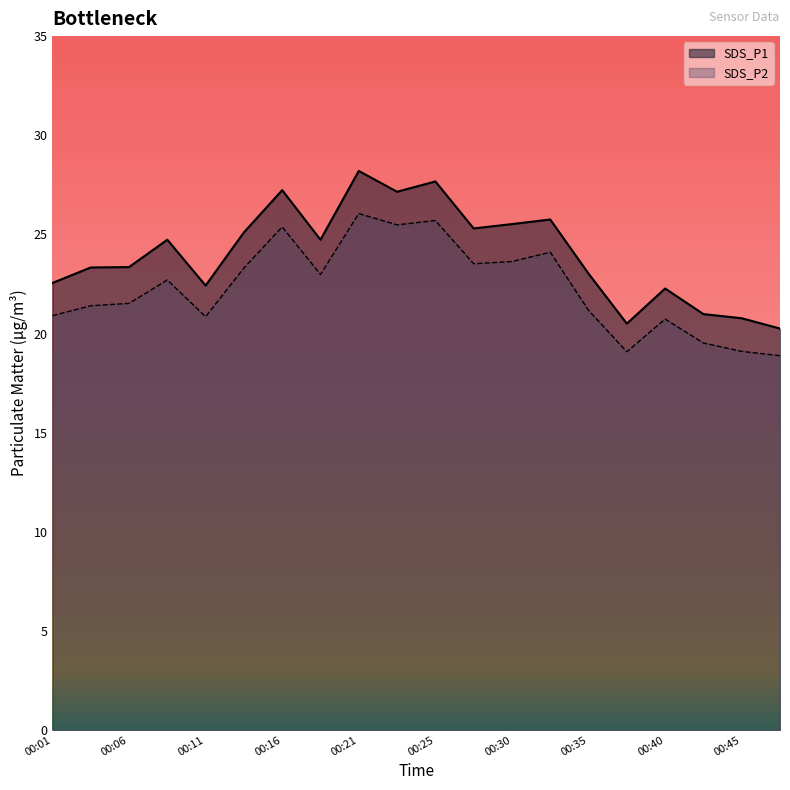

True or false: SDS_P2 and SDS_P1 intersect in this chart.

False